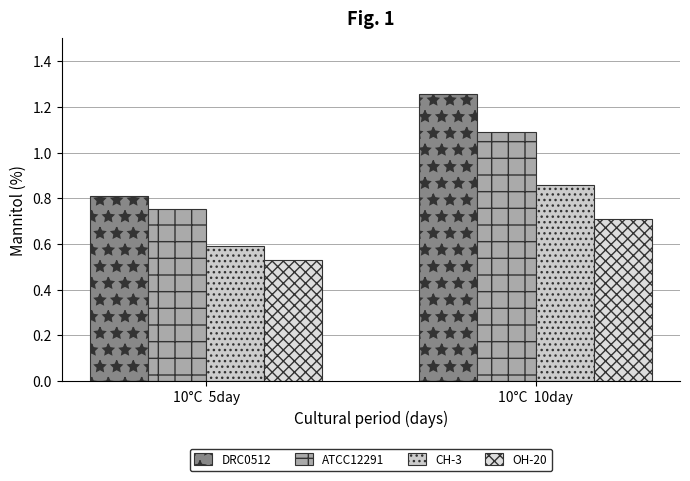

Which series changed the most between 10°C  5day and 10°C  10day?

DRC0512